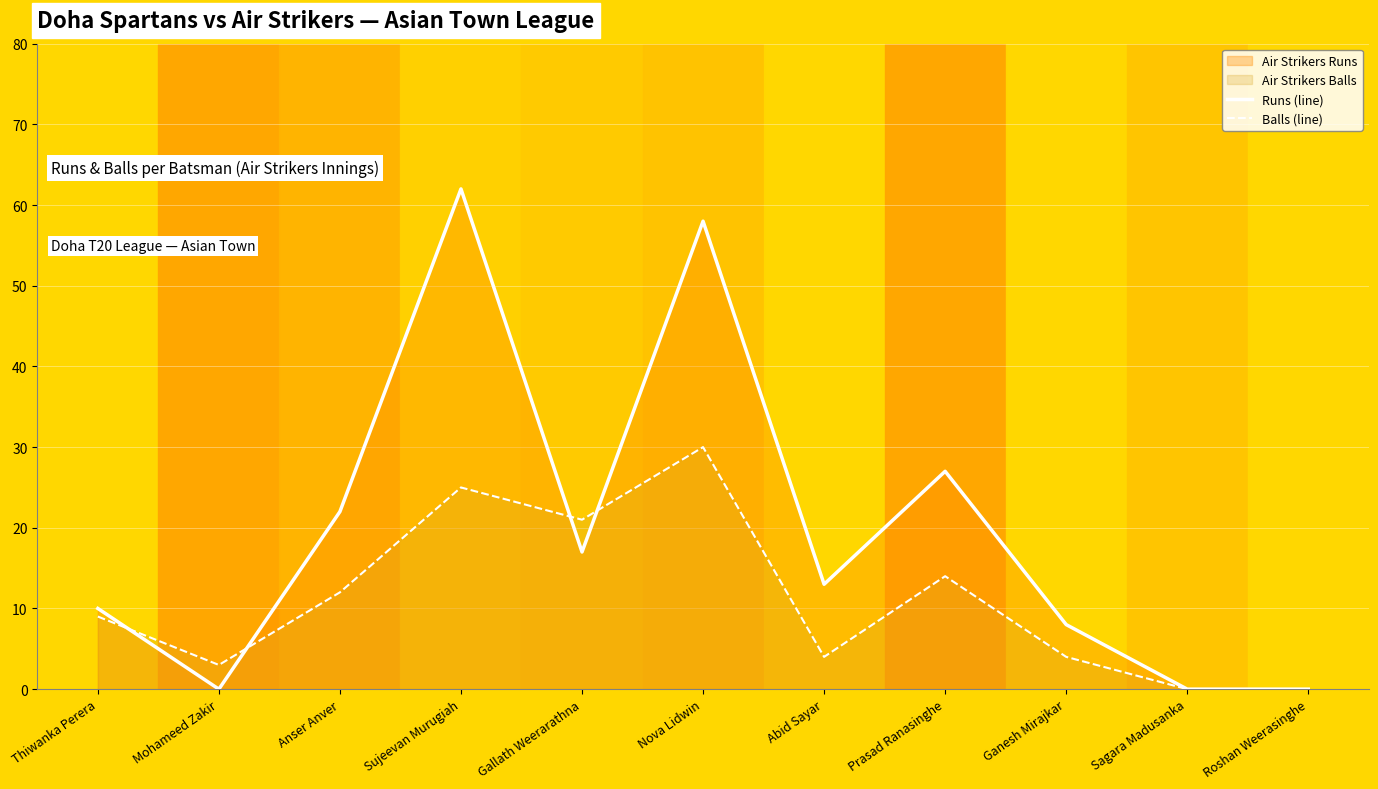

Which category has the highest value across all series?

Sujeevan Murugiah